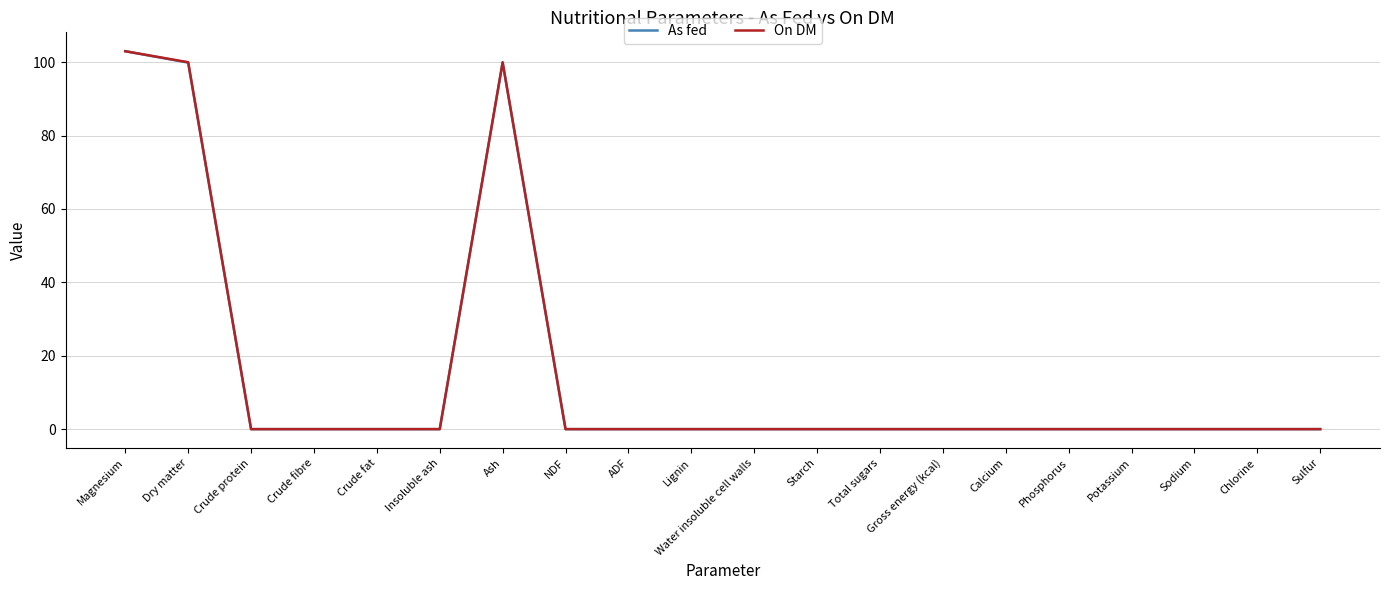

What is the maximum value for On DM?

103.0